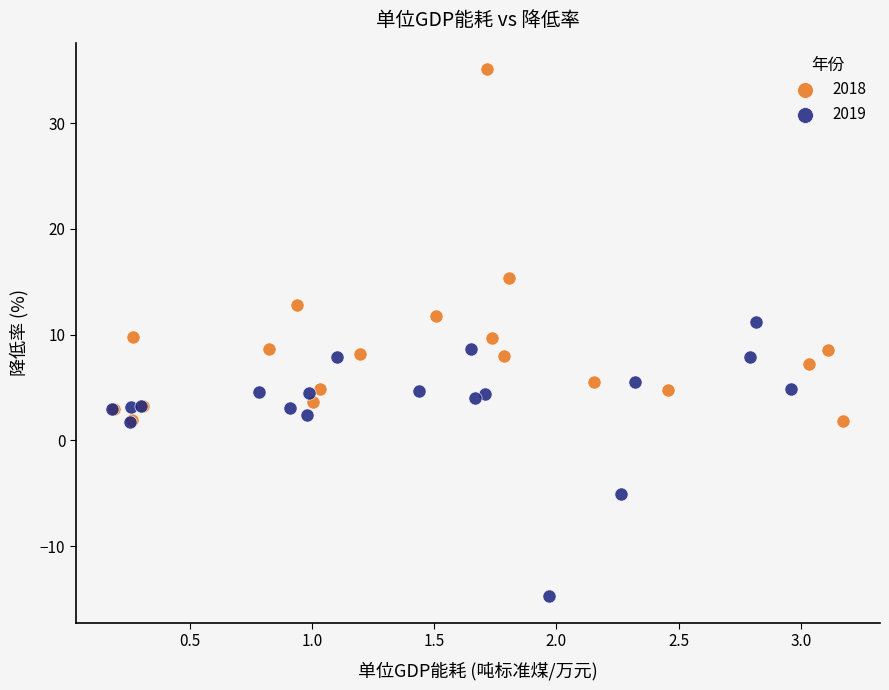

What are all the series names shown in the legend?

2018, 2019